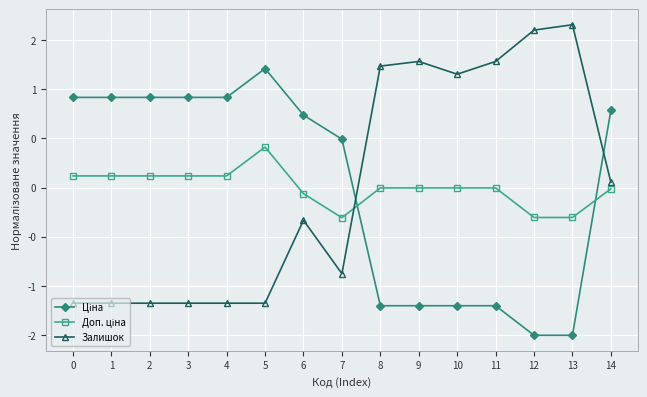

Is this an area chart (filled region under the line)?

No